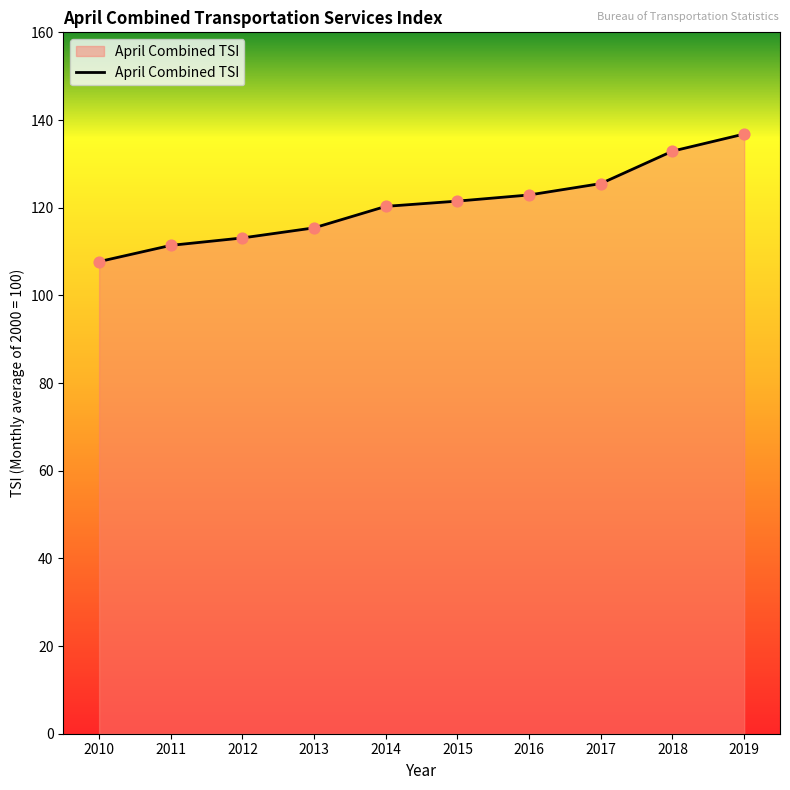

What is the ratio of the value at 2011 to the value at 2015?

0.9